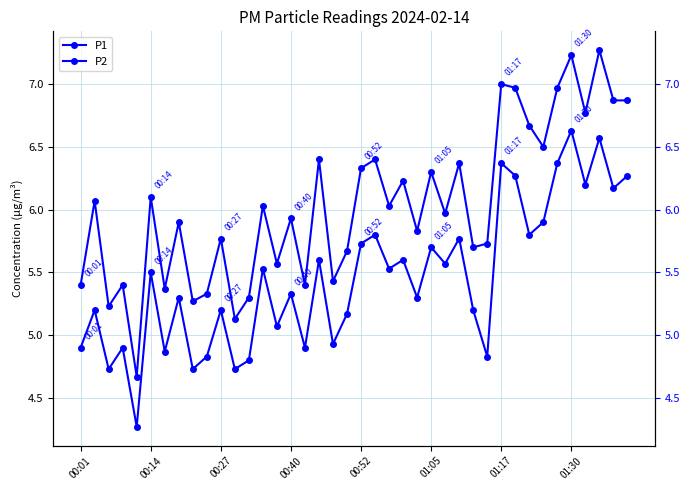

What is the minimum value shown in the chart?

4.3